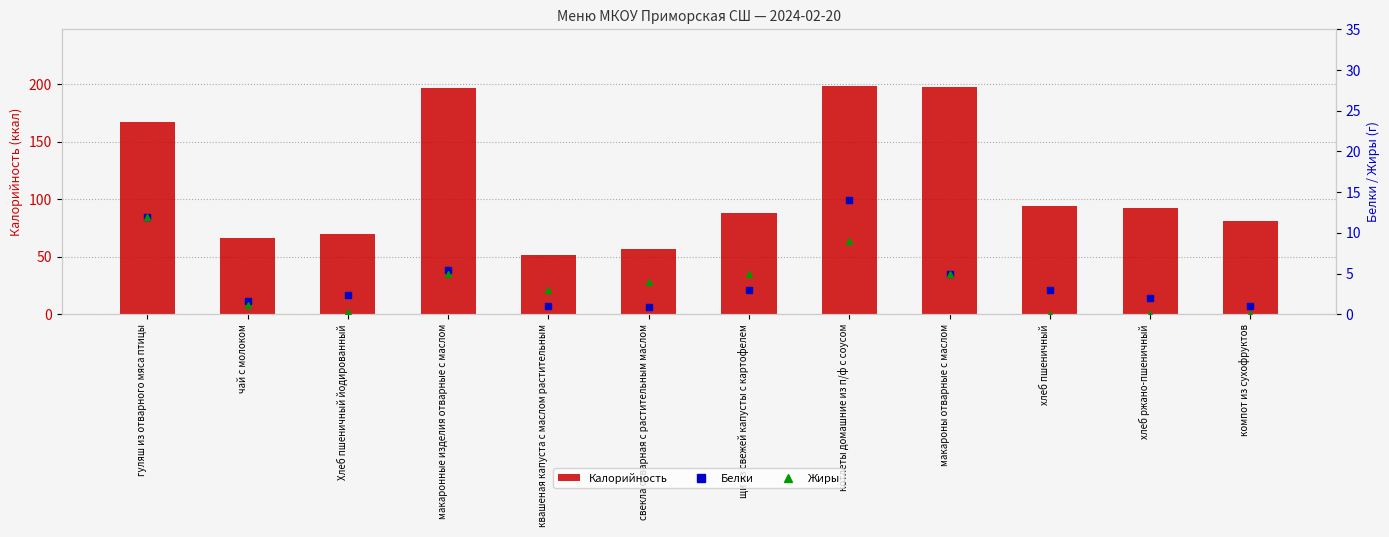

How many groups of bars are there?

12